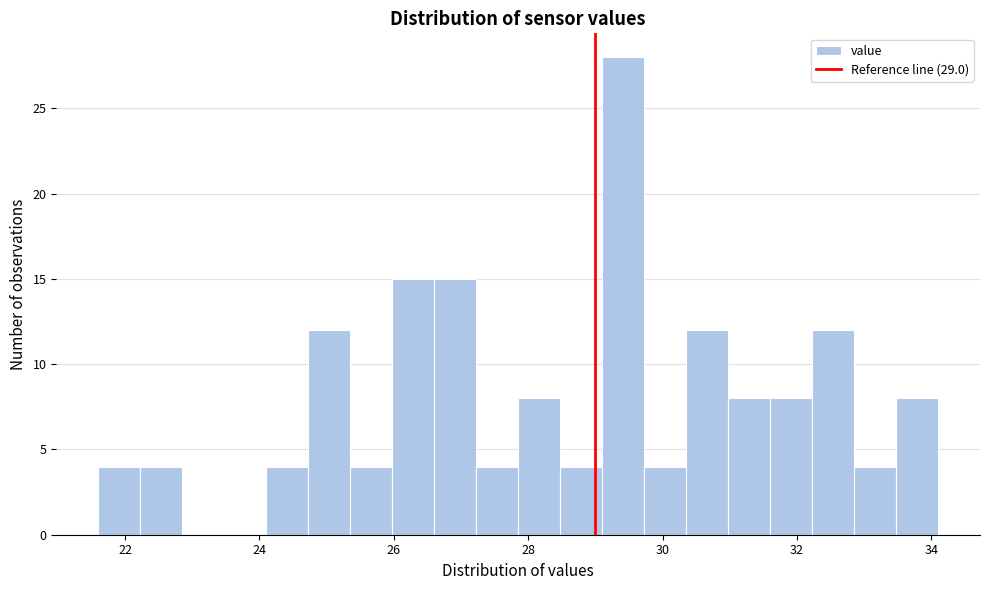

Around what value on the x-axis is the tallest bar? Give the approximate position of its centre, as read against the axis.

29.4